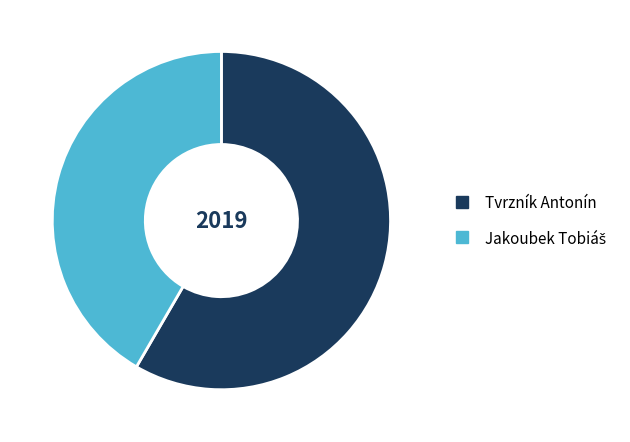

What is the largest slice in the pie chart?

Tvrzník Antonín